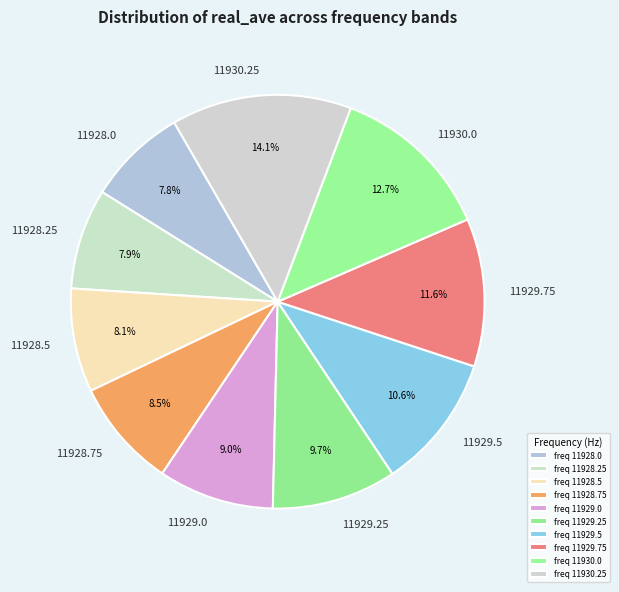

To the nearest percent, what is the average slice percentage?

10%